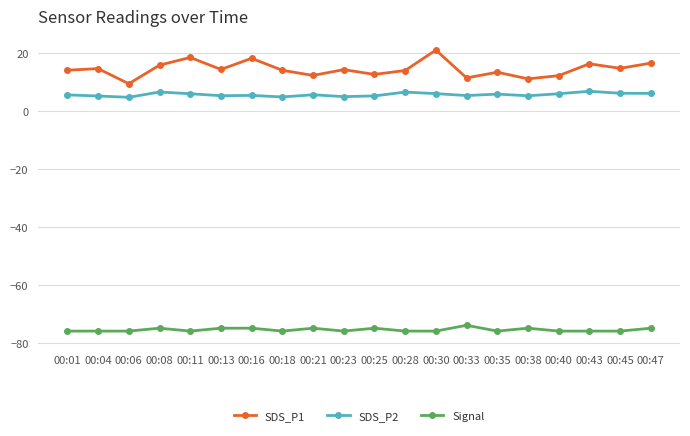

What is the value of the SDS_P2 point at the 18th from the left?

6.8